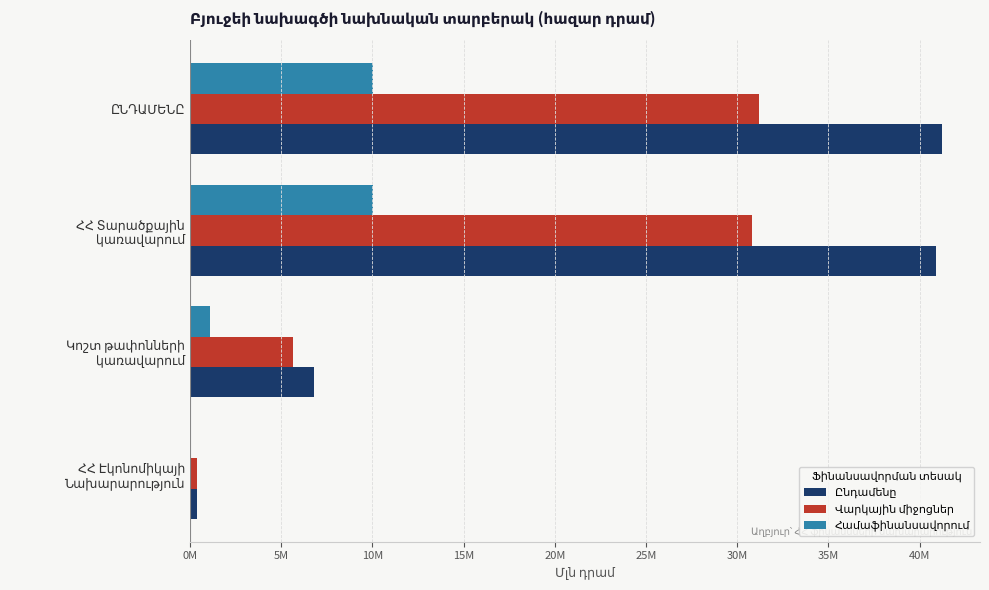

How many bars are there in total?

12